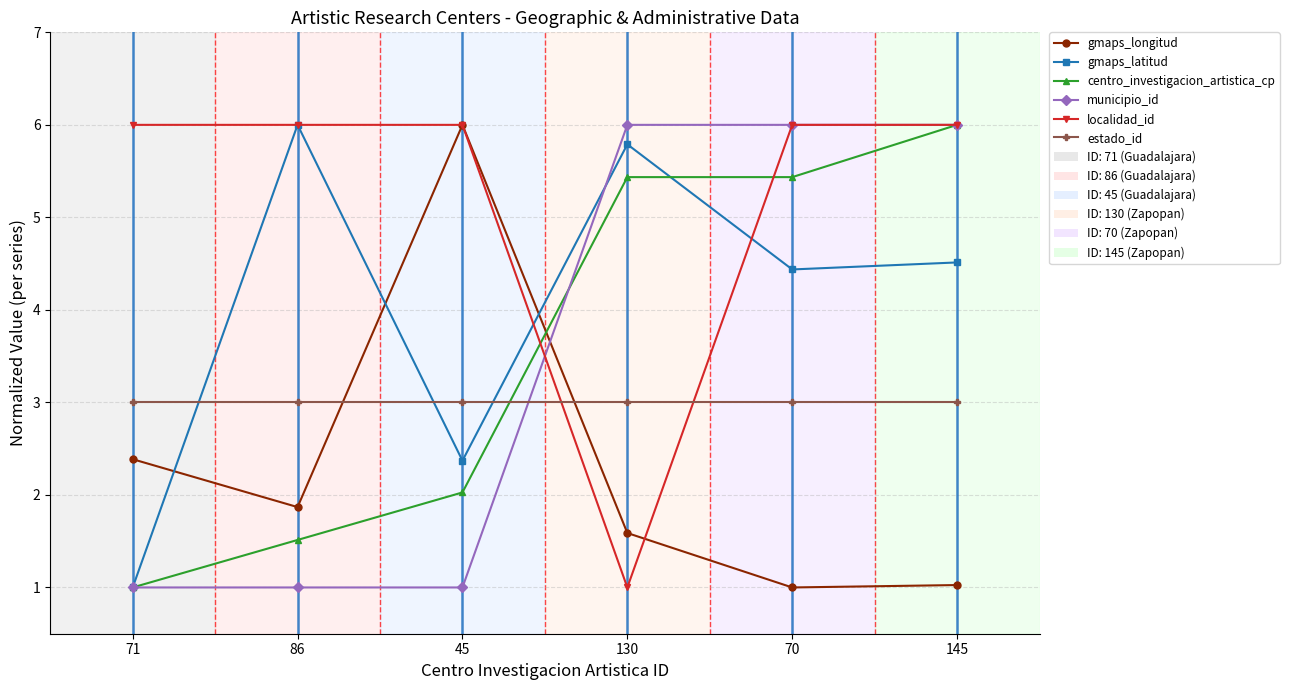

Count the municipio_id values in the range 1 to 6.

6